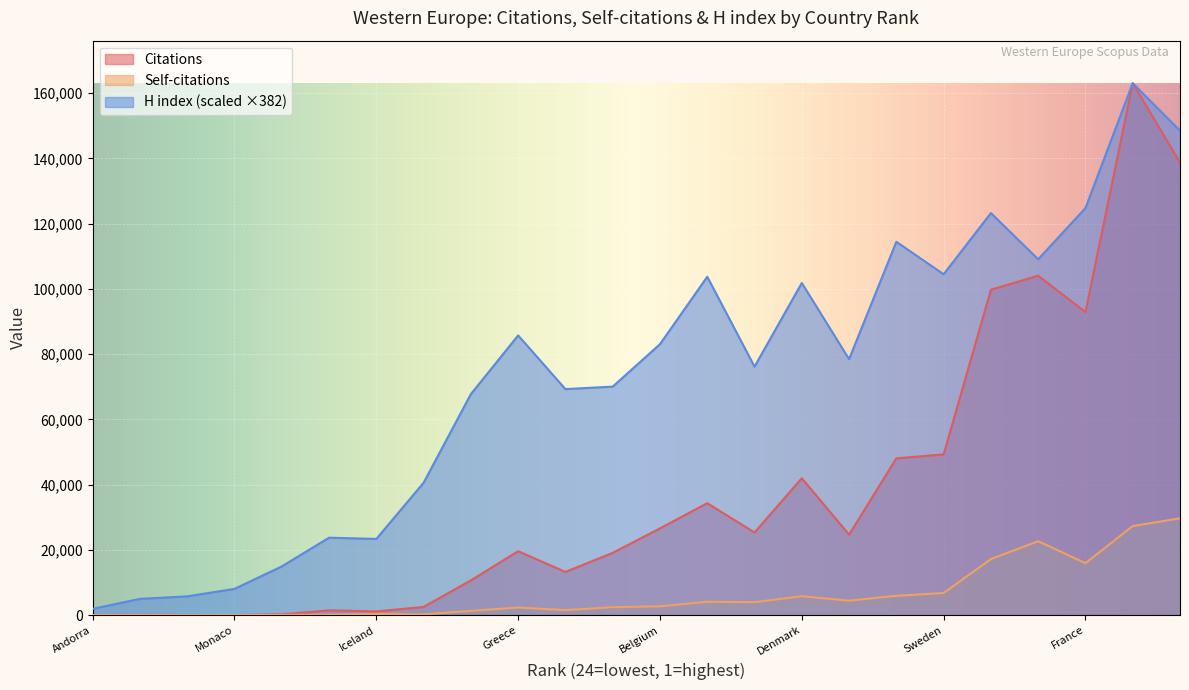

The Citations series shows 953.4 at Luxembourg. True or false?

False